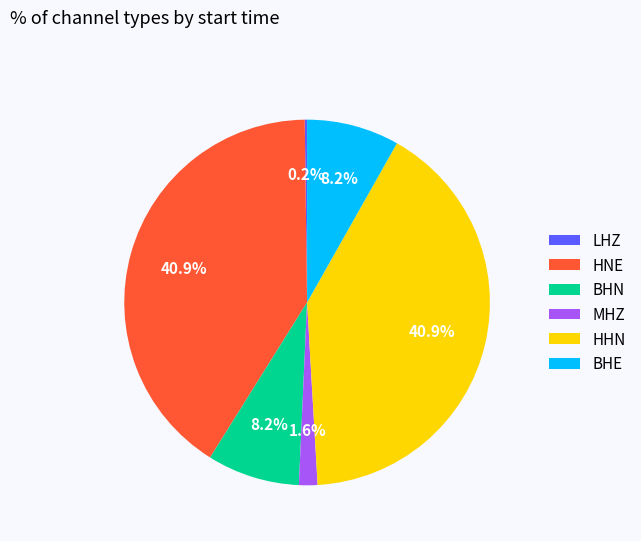

Does BHN account for over 50% of the chart?

No